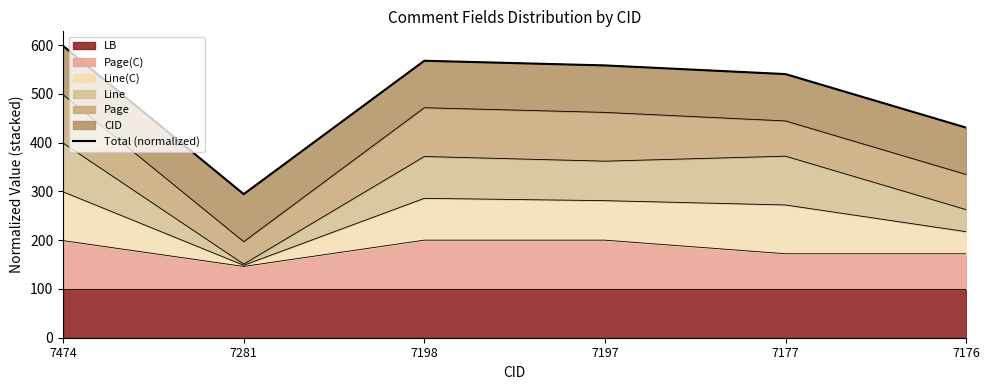

What is the difference between the second highest and second lowest values?

137.1